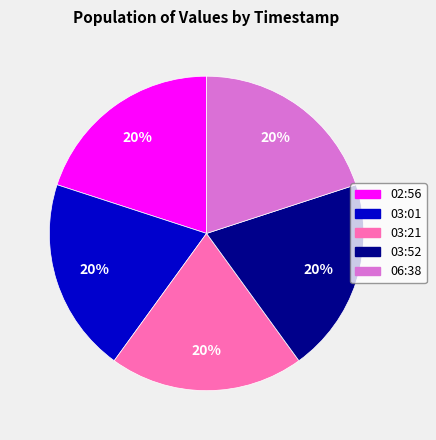

Is there any slice that represents more than half of the pie?

No